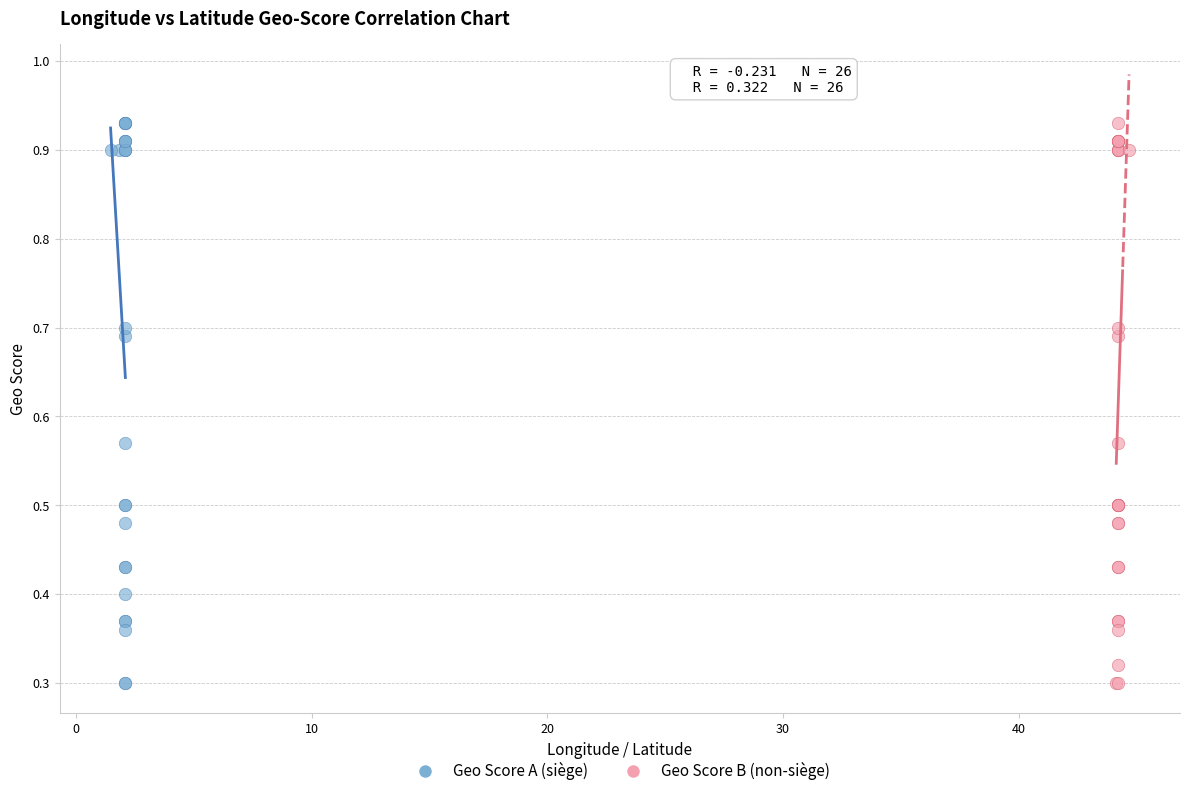

What are all the series names shown in the legend?

Geo Score A (siège), Geo Score B (non-siège)